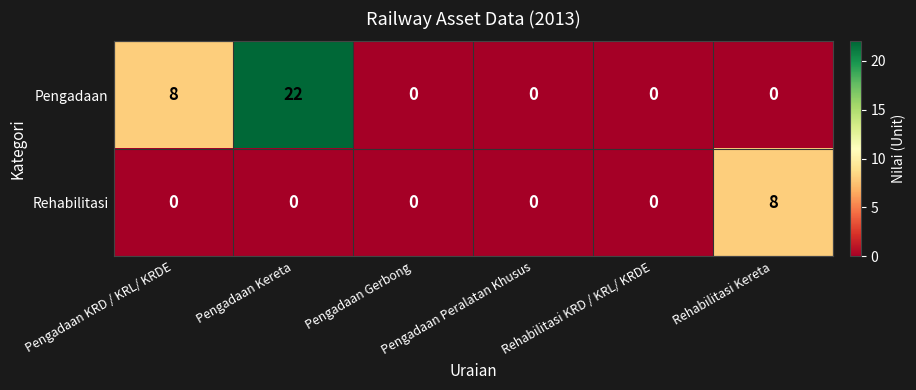

Which category has the highest value across all series?

Pengadaan Kereta